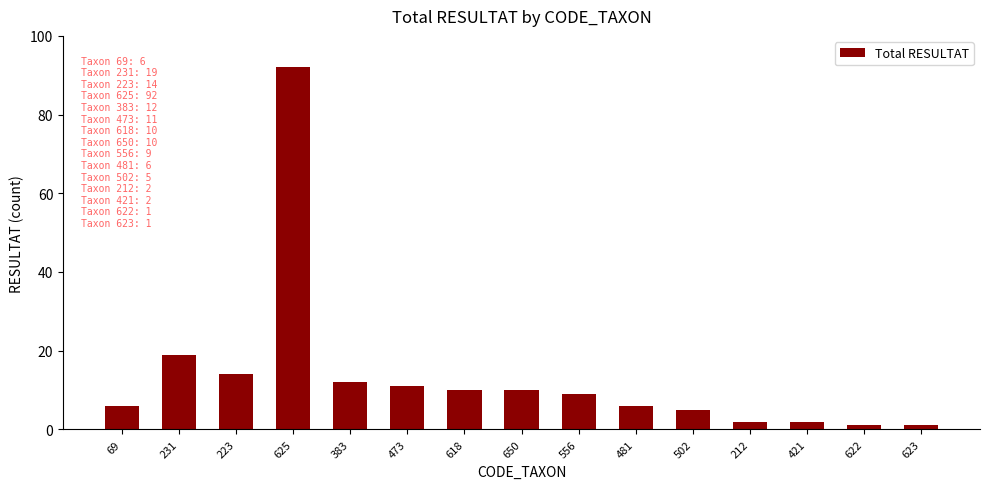

How many categories are shown in the chart?

15